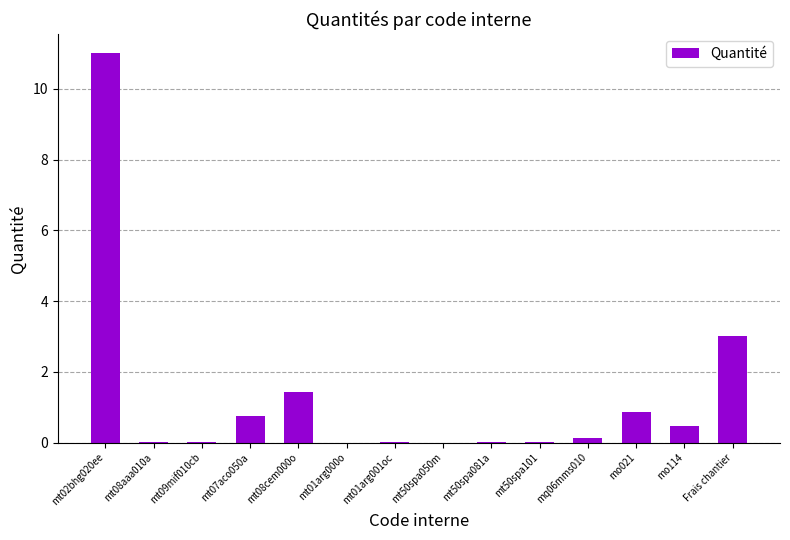

At which label is the value closest to 5?

Frais chantier